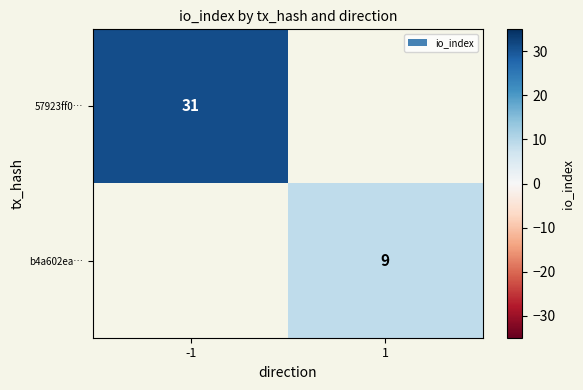

The value of b4a602ea… at 1 is 15. True or false?

False